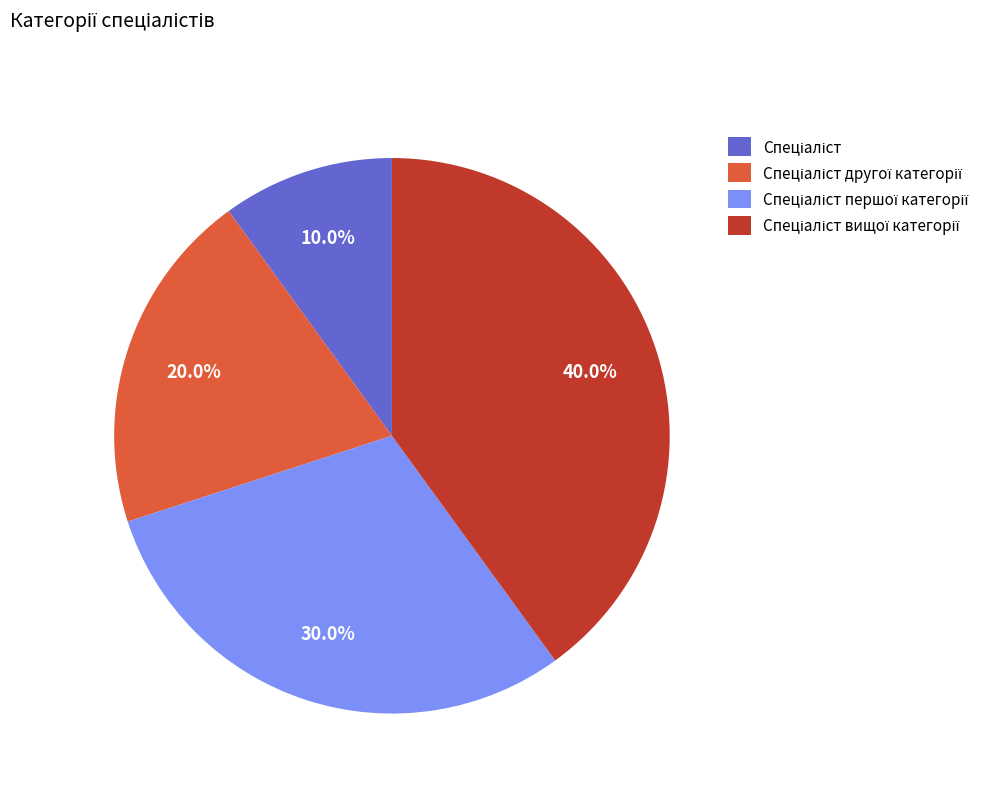

Is there a majority slice in this chart?

No